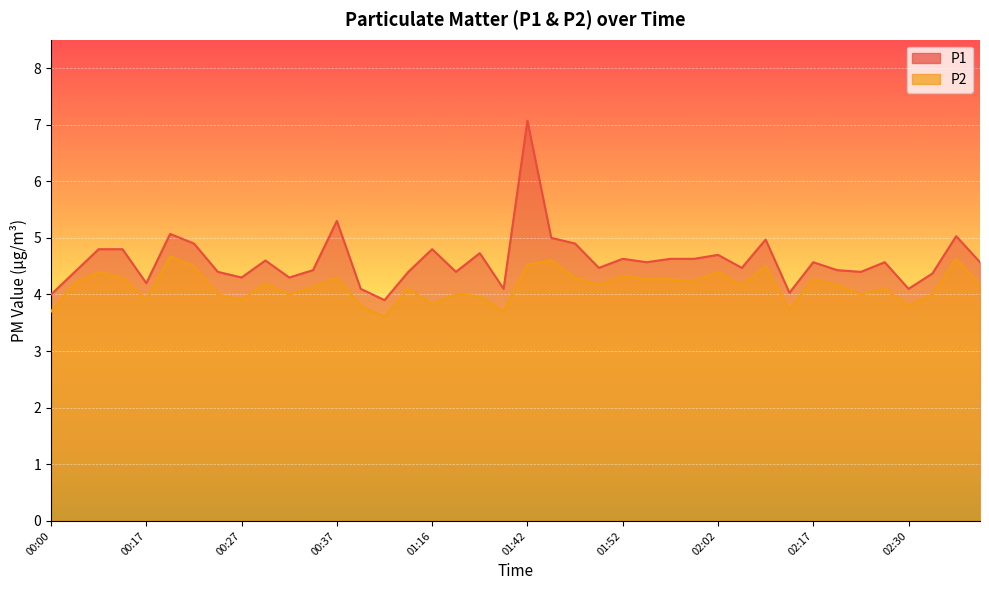

Reading left to right, transcribe all the data shown in this chart.

P1: 00:00=4.0	00:10=4.4	00:12=4.8	00:15=4.8	00:17=4.2	00:20=5.1	00:23=4.9	00:25=4.4	00:27=4.3	00:30=4.6	00:32=4.3	00:35=4.4	00:37=5.3	00:40=4.1	01:02=3.9	01:10=4.4	01:16=4.8	01:29=4.4	01:37=4.7	01:40=4.1	01:42=7.1	01:45=5.0	01:47=4.9	01:50=4.5	01:52=4.6	01:55=4.6	01:57=4.6	02:00=4.6	02:02=4.7	02:05=4.5	02:07=5.0	02:15=4.0	02:17=4.6	02:20=4.4	02:22=4.4	02:25=4.6	02:30=4.1	02:33=4.4	02:35=5.0	02:38=4.6
P2: 00:00=3.7	00:10=4.2	00:12=4.4	00:15=4.3	00:17=3.9	00:20=4.7	00:23=4.5	00:25=4.0	00:27=3.9	00:30=4.2	00:32=4.0	00:35=4.1	00:37=4.3	00:40=3.8	01:02=3.6	01:10=4.1	01:16=3.8	01:29=4.0	01:37=4.0	01:40=3.7	01:42=4.5	01:45=4.6	01:47=4.3	01:50=4.2	01:52=4.3	01:55=4.3	01:57=4.3	02:00=4.2	02:02=4.4	02:05=4.2	02:07=4.5	02:15=3.7	02:17=4.3	02:20=4.2	02:22=4.0	02:25=4.1	02:30=3.8	02:33=4.0	02:35=4.6	02:38=4.2